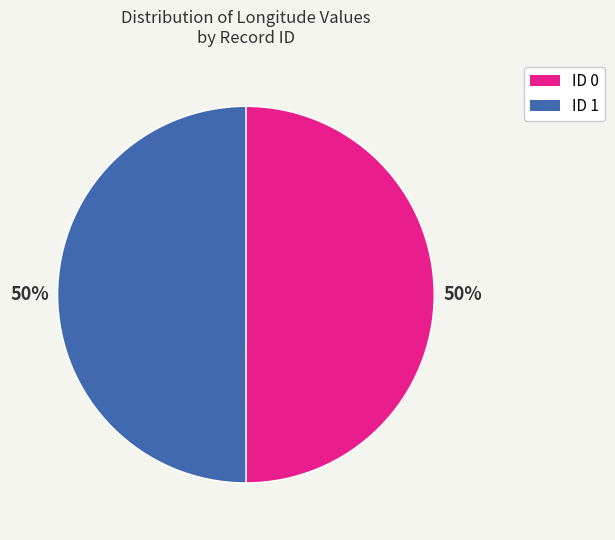

The ID 1 slice represents 50% of the pie. True or false?

True